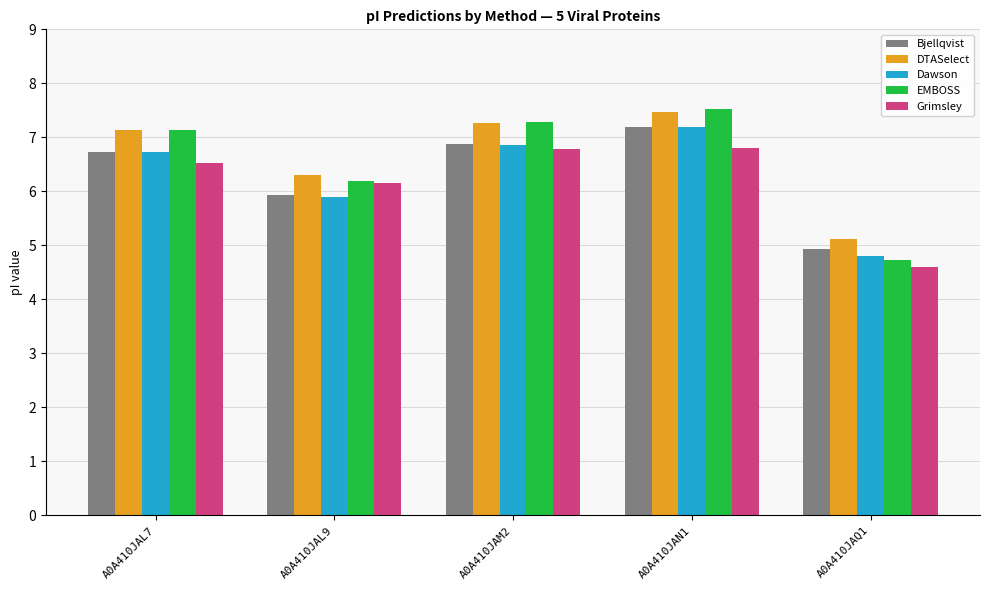

Between A0A410JAL9 and A0A410JAM2, which series saw the biggest shift?

EMBOSS